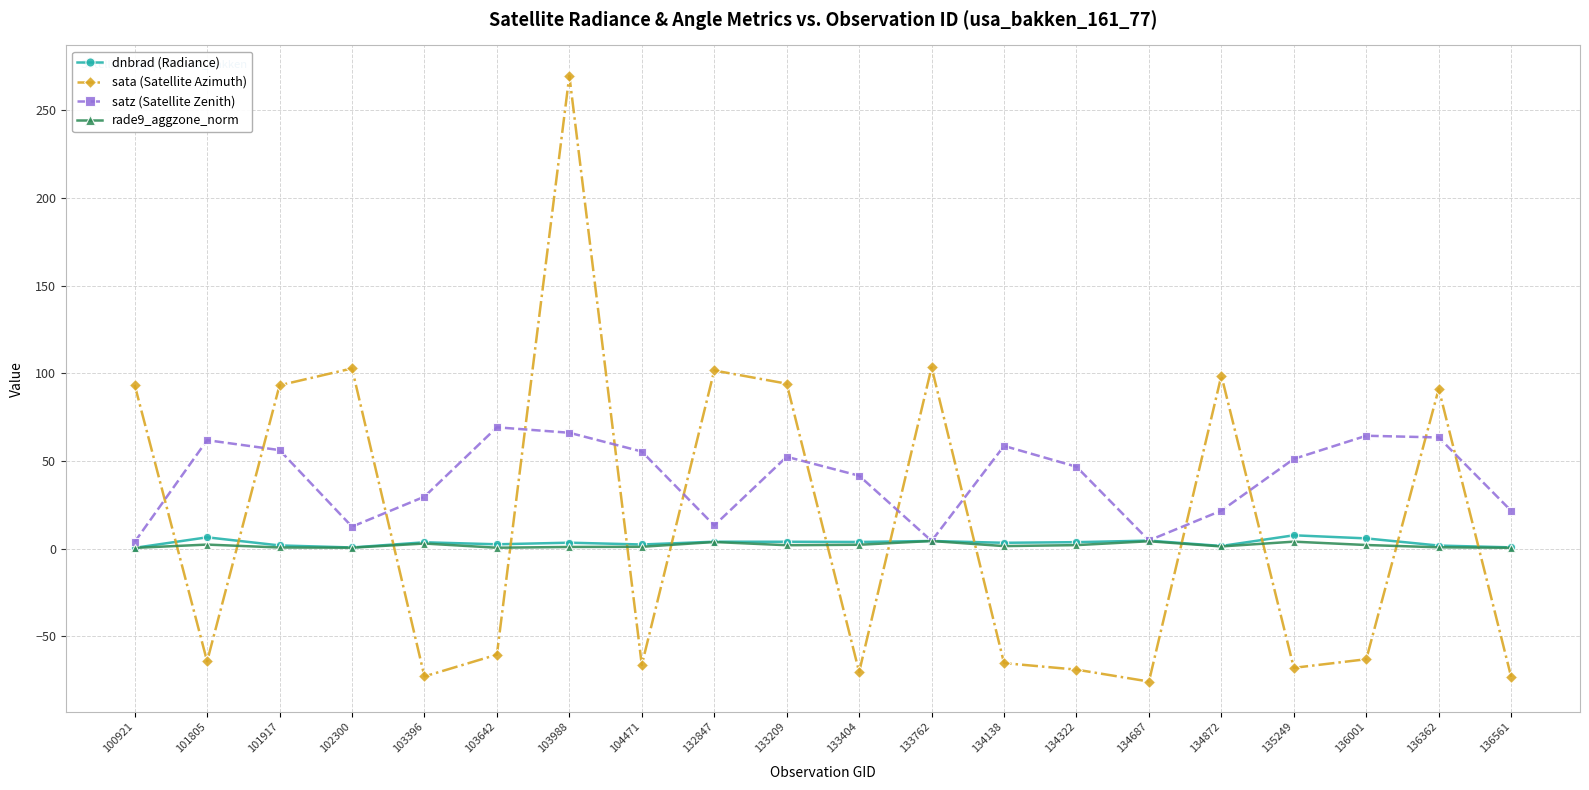

At which label is satz (Satellite Zenith) closest to 36?

133404